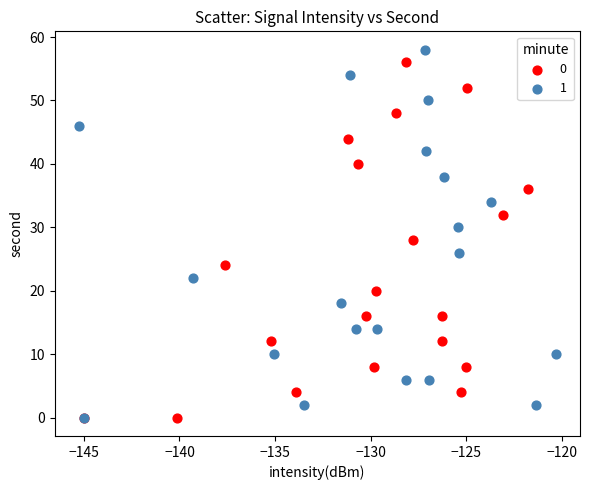

What are all the series names shown in the legend?

0, 1